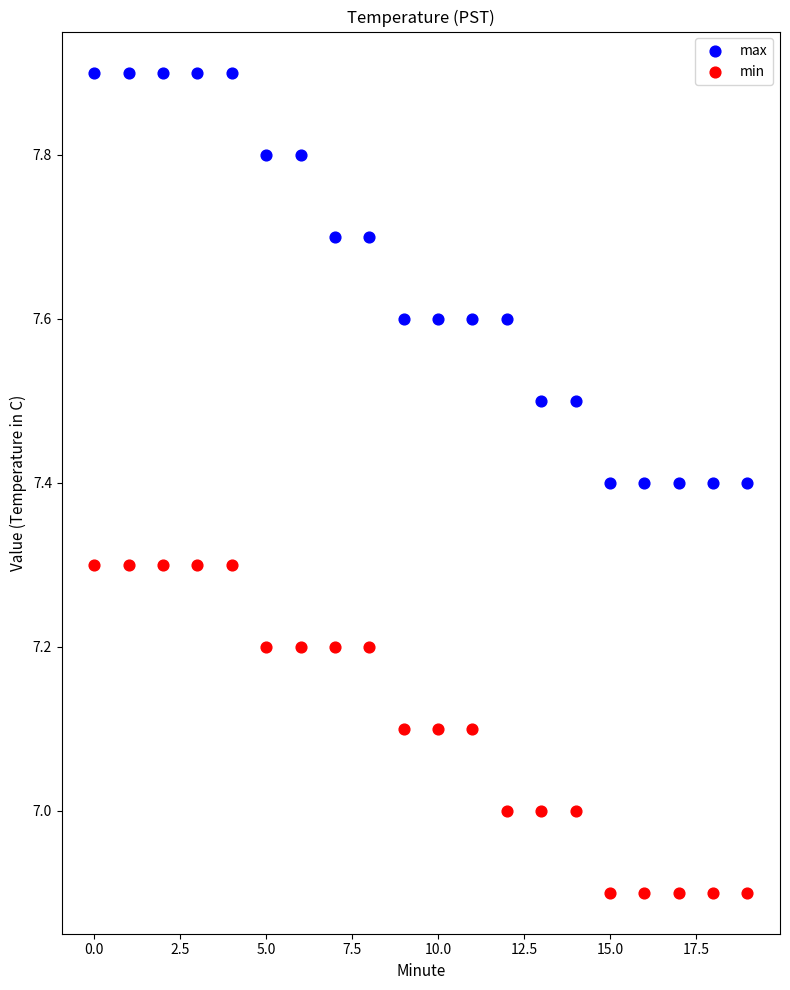

Across all data points, what is the range of Y values (max minus min)?

1.0